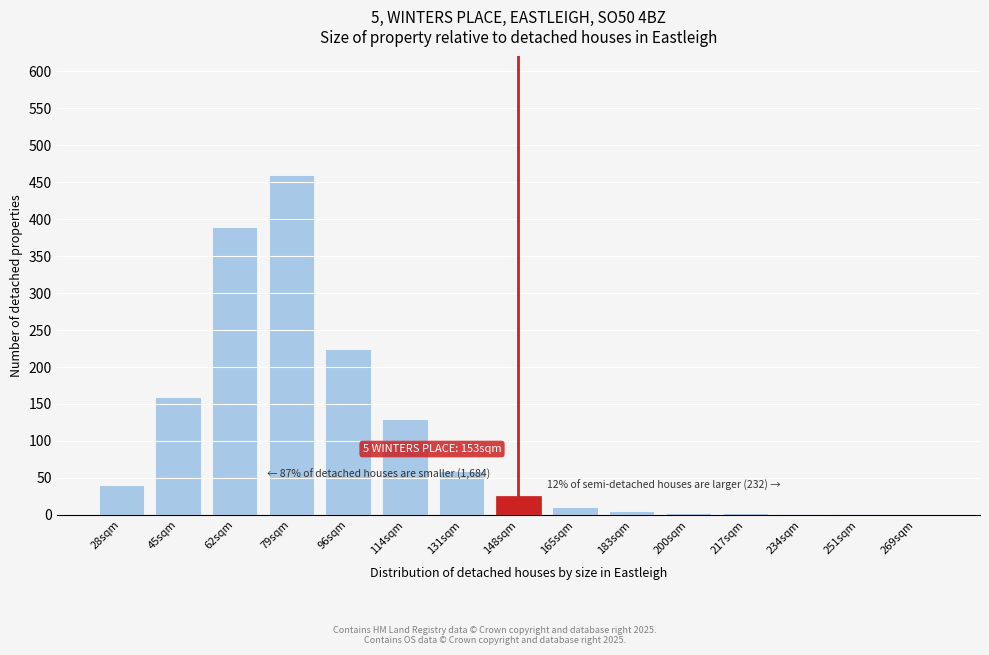

True or false: the data shows 130 at 114sqm.

True